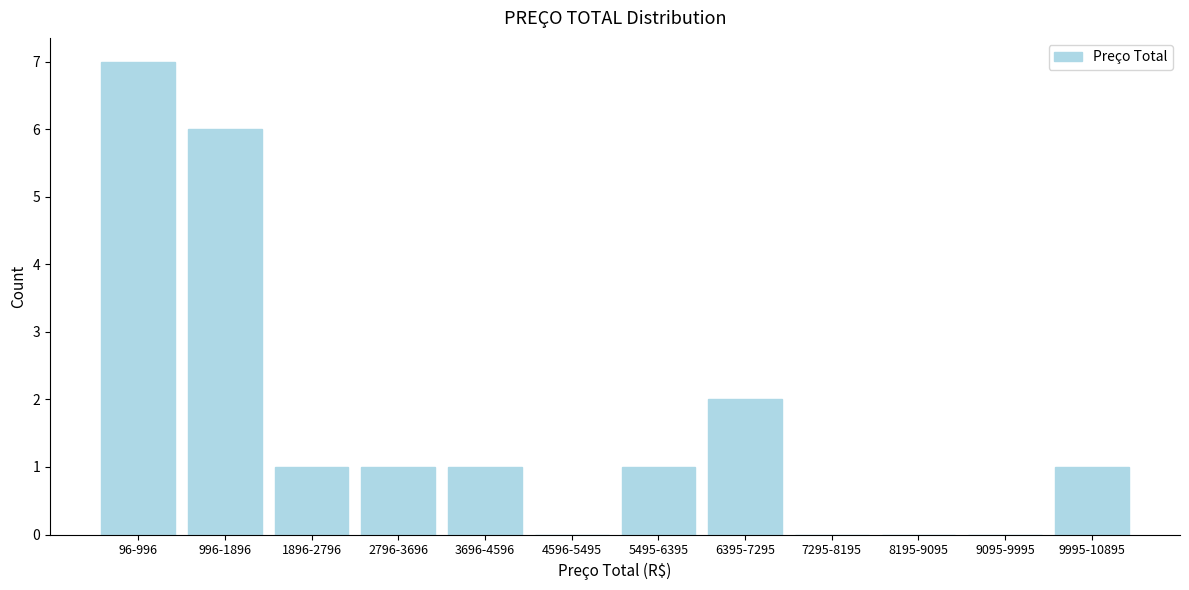

Reading right to left, list all the values displayed in this chart.

9995-10895=1	9095-9995=0	8195-9095=0	7295-8195=0	6395-7295=2	5495-6395=1	4596-5495=0	3696-4596=1	2796-3696=1	1896-2796=1	996-1896=6	96-996=7